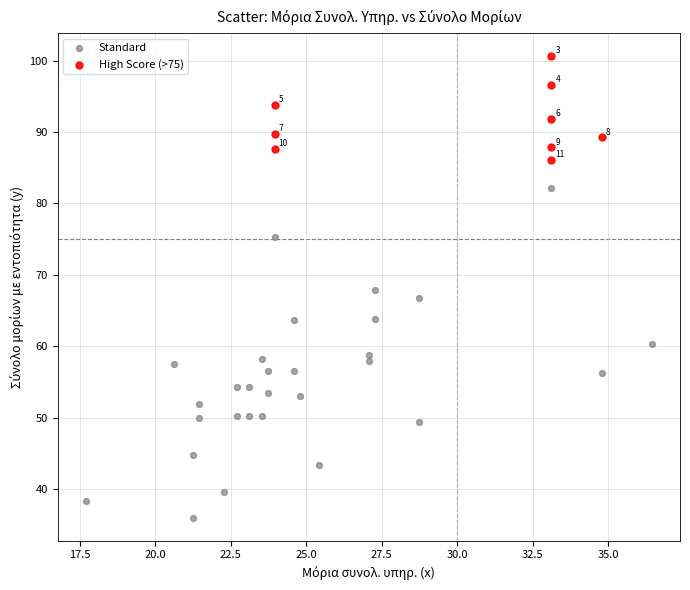

Which series contains the lowest Y value?

Standard